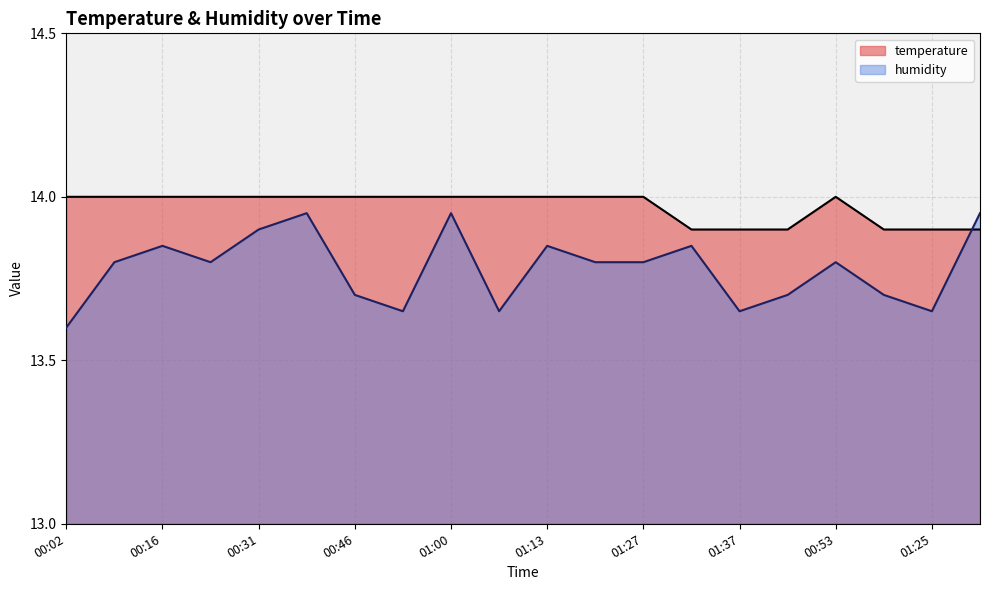

Rank the series by their average value, from lowest to highest.

humidity, temperature